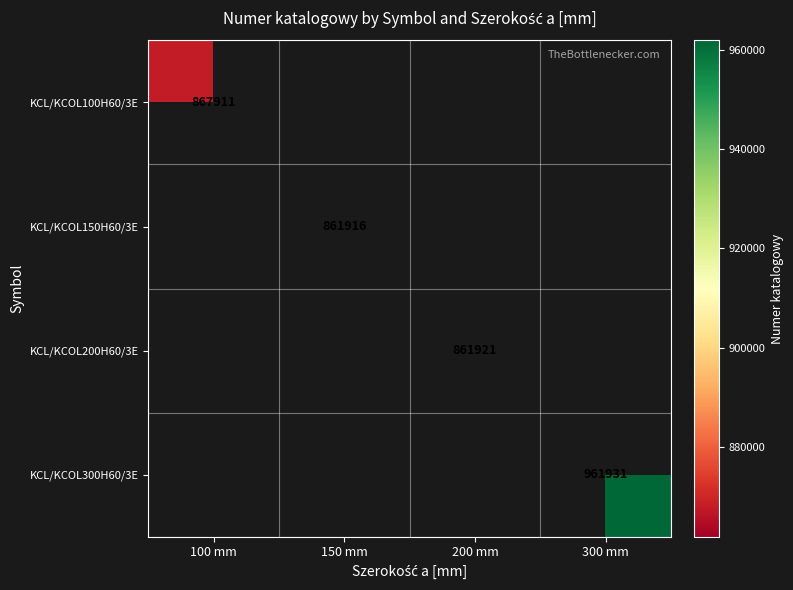

True or false: KCL/KCOL100H60/3E has a value of 540687 at 100 mm.

False